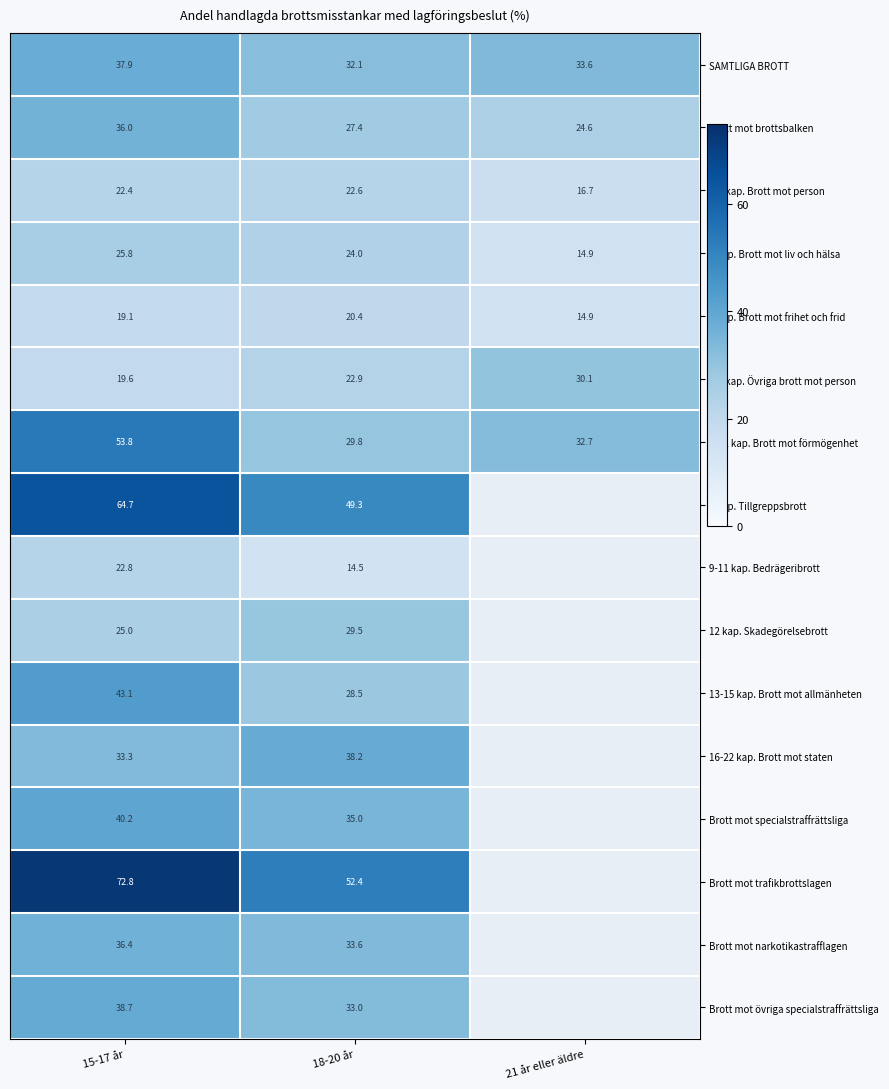

Which series changed the most between 15-17 år and 18-20 år?

8-12 kap. Brott mot förmögenhet